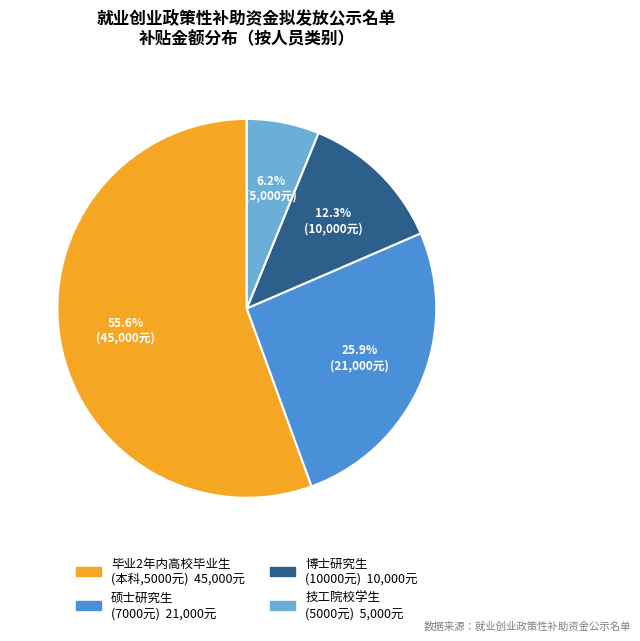

Is there a majority slice in this chart?

Yes